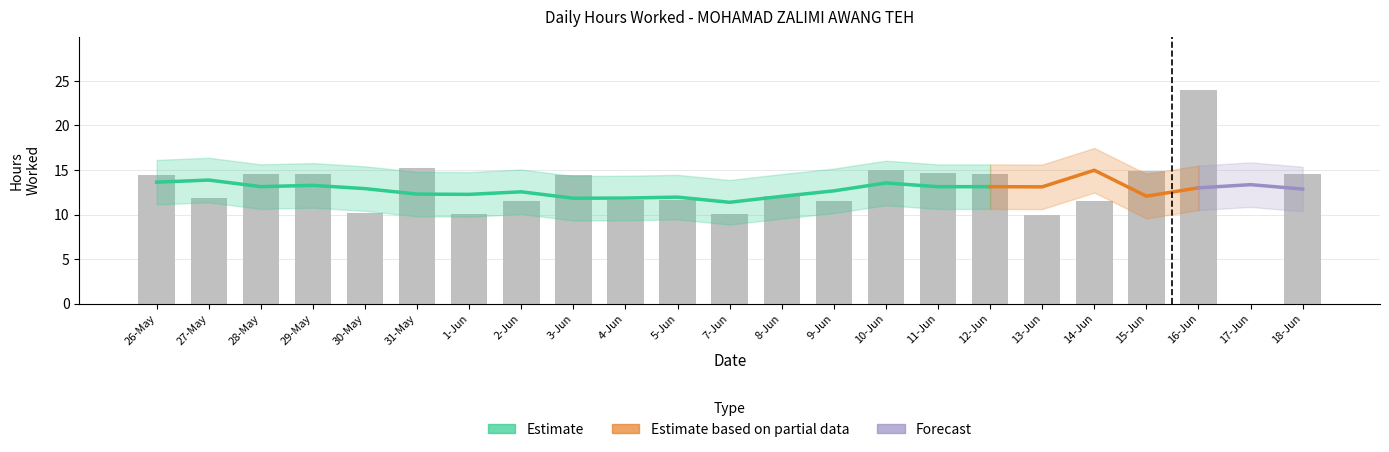

How many data points are less than 12?

11